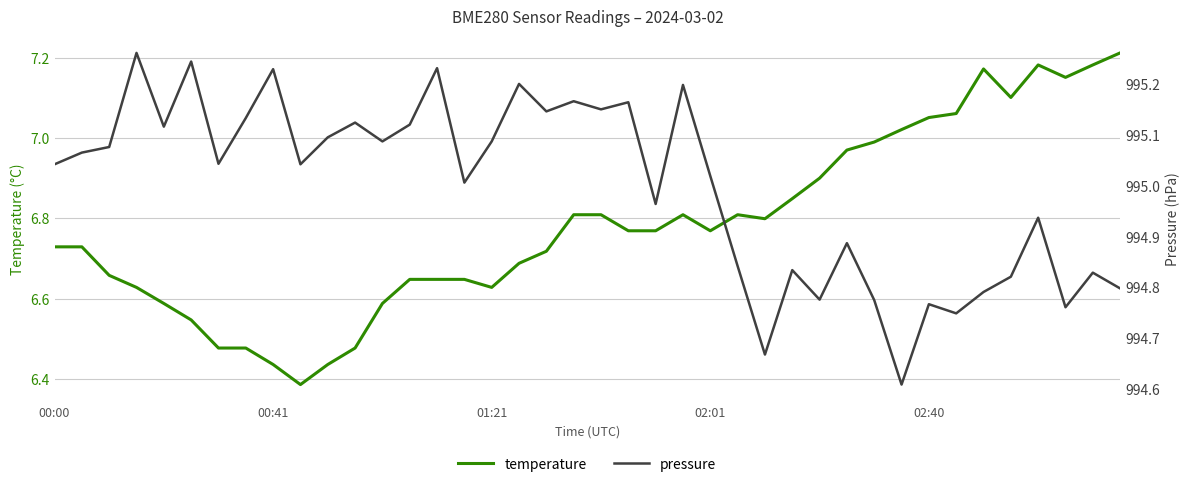

Is this an area chart (filled region under the line)?

No